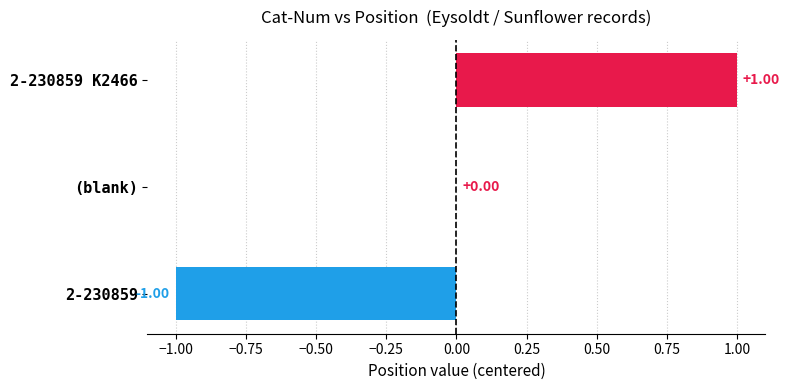

What is the greatest value displayed?

1